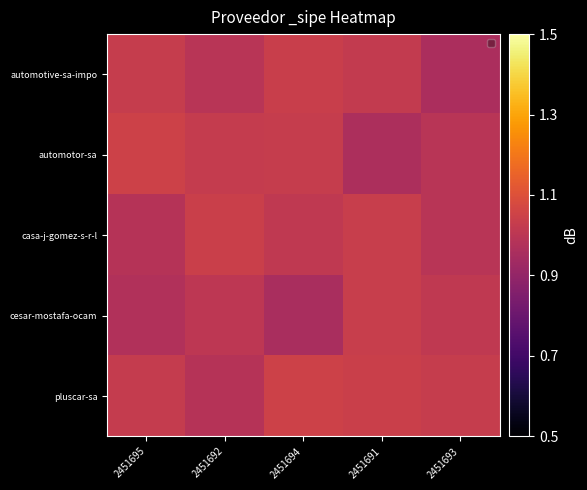

Count the number of data series in this chart.

5